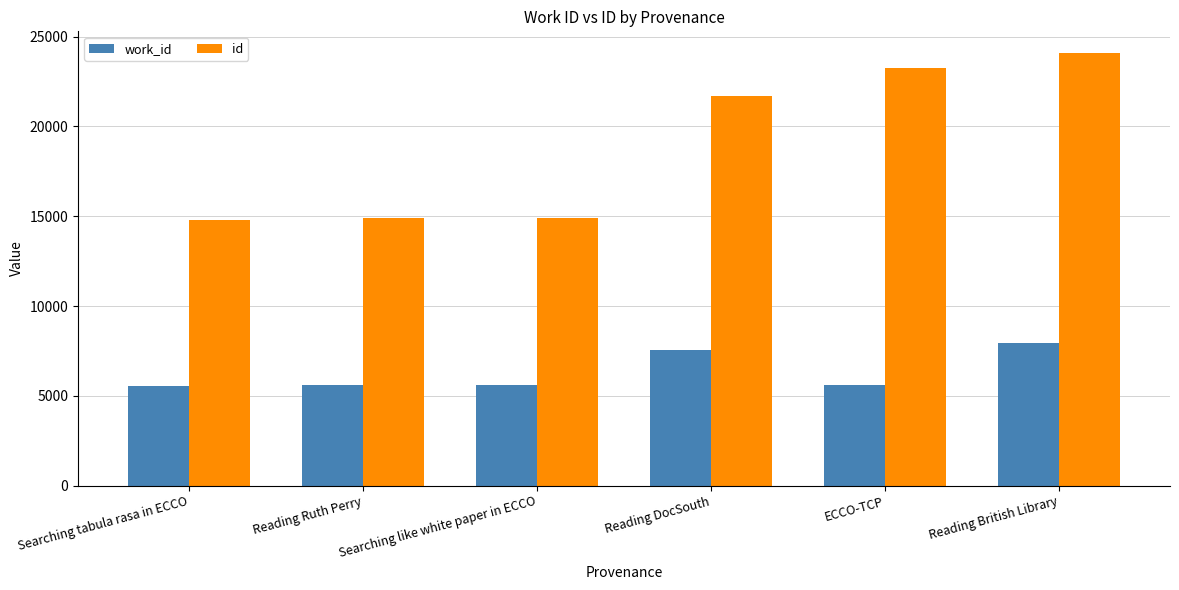

What is the label of the 1st bar from the left?

Searching tabula rasa in ECCO